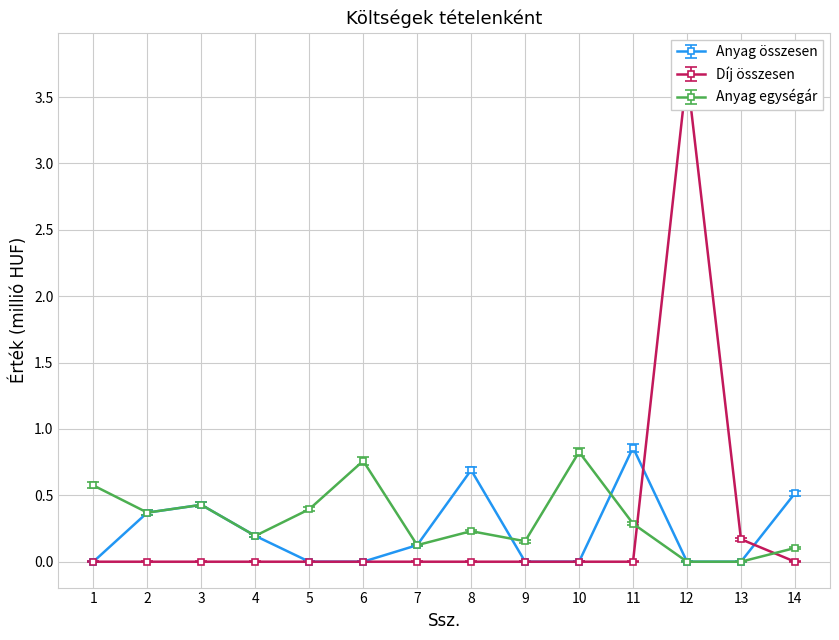

What is the difference between the Anyag egységár values at 7 and 8?

0.1